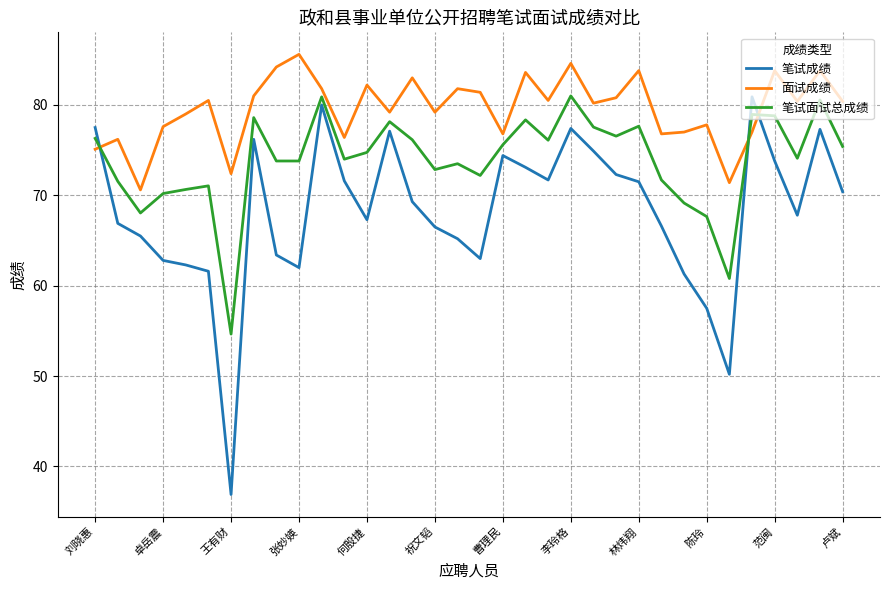

Rank the series by their average value, from lowest to highest.

笔试成绩, 笔试面试总成绩, 面试成绩